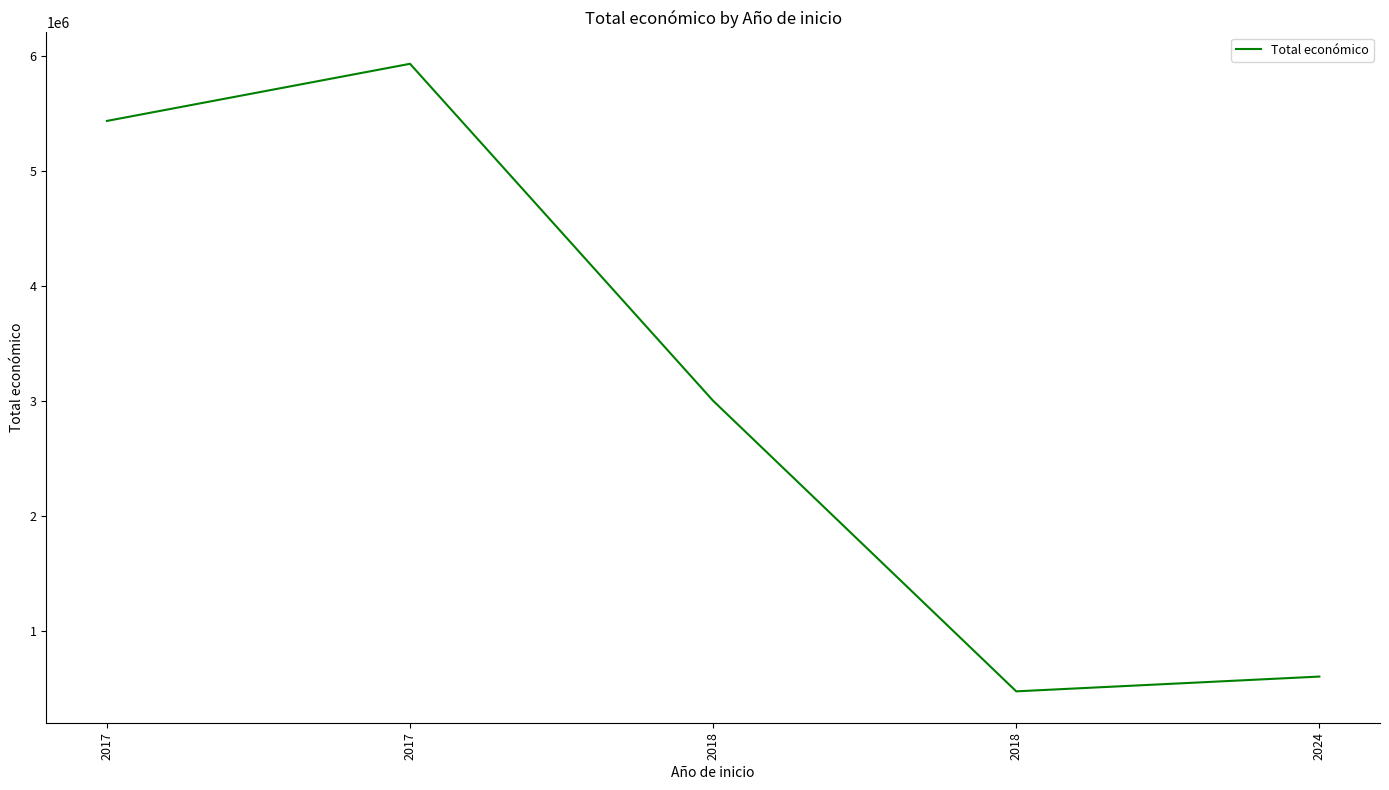

How many distinct data groups are displayed?

1